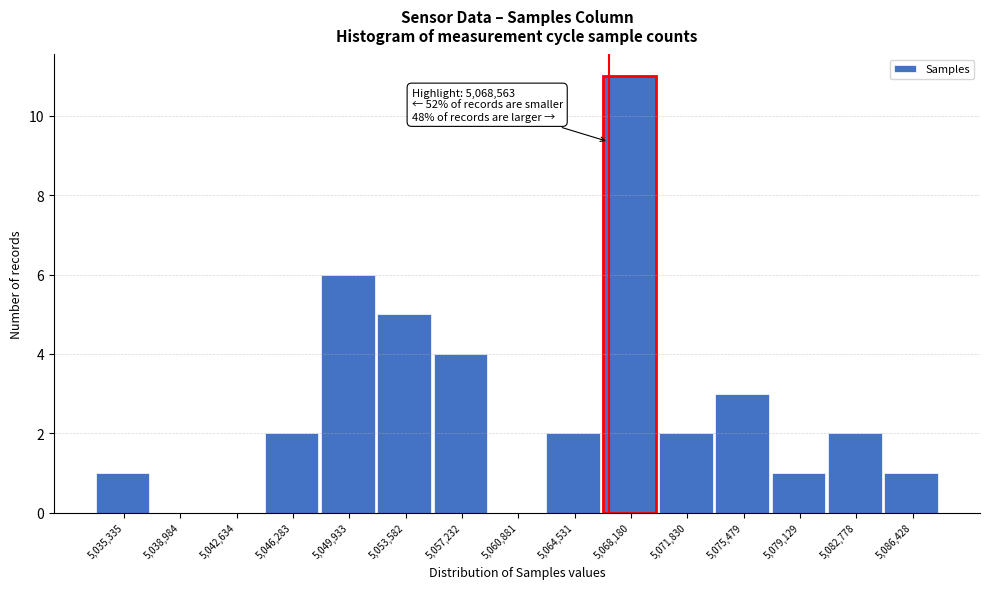

Reading left to right, what are all the values shown in this chart?

5,035,335=1	5,038,984=0	5,042,634=0	5,046,283=2	5,049,933=6	5,053,582=5	5,057,232=4	5,060,881=0	5,064,531=2	5,068,180=11	5,071,830=2	5,075,479=3	5,079,129=1	5,082,778=2	5,086,428=1